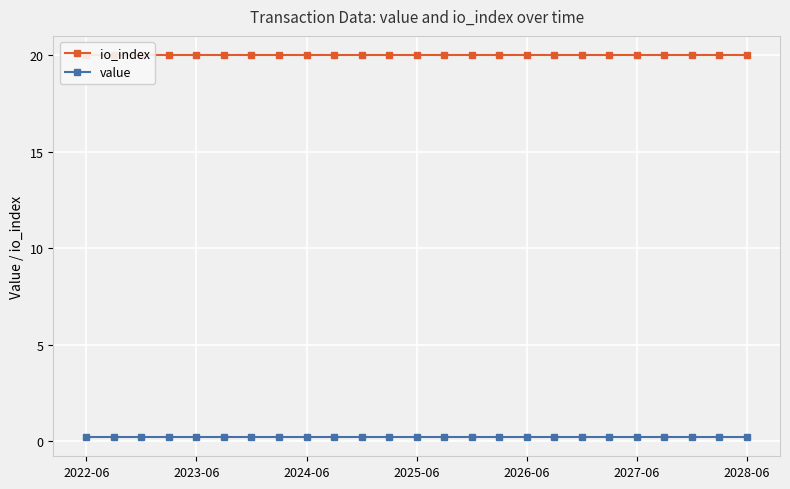

What is the average value of the value series?

0.2